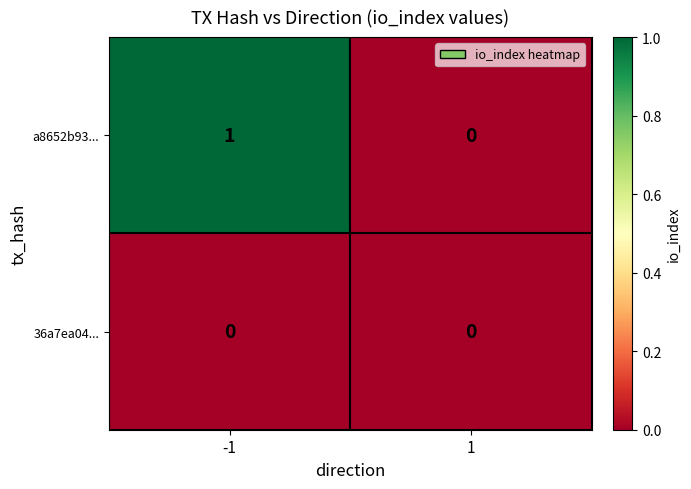

True or false: 36a7ea04... has a value of 0 at 1.

True